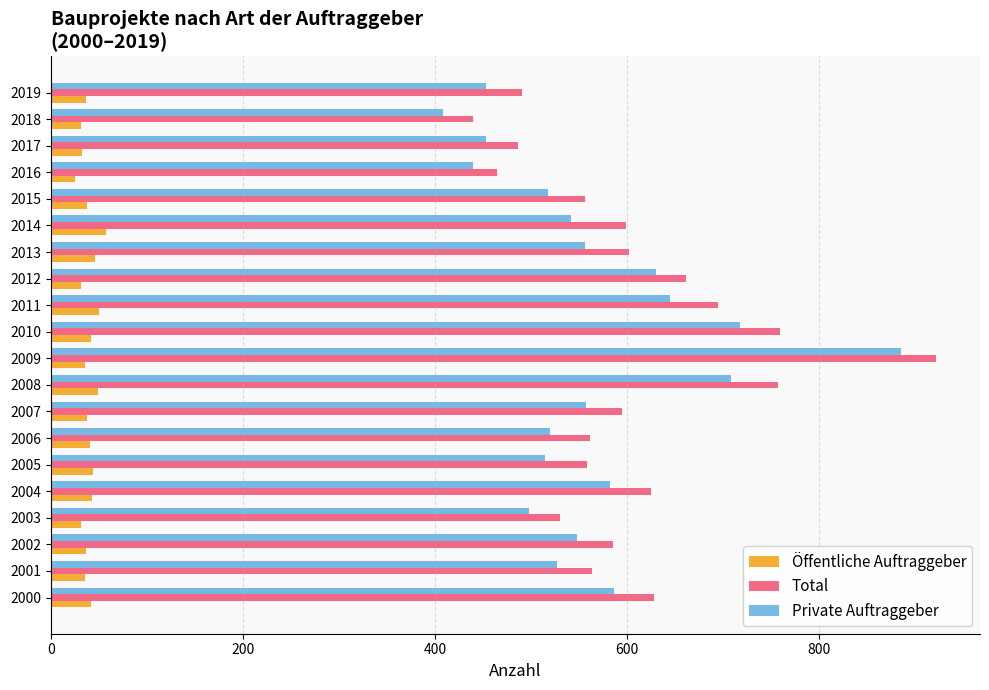

Is it true that Total equals 599 at 2014?

True